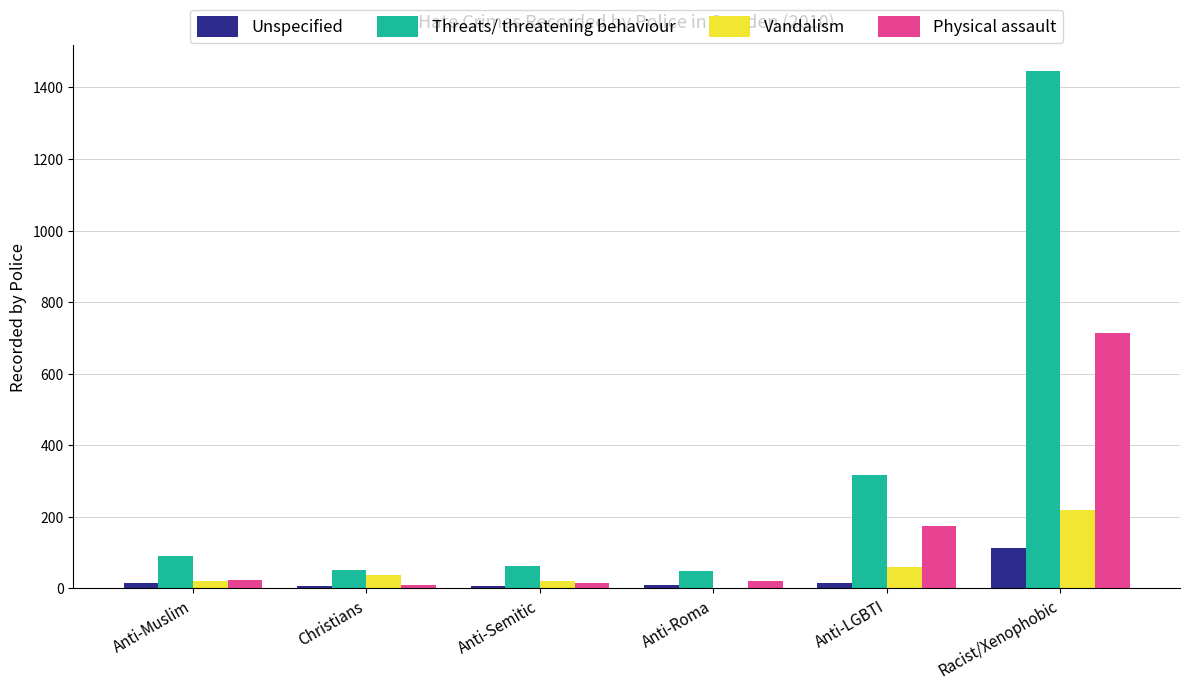

What is the sum of all Vandalism values?

357